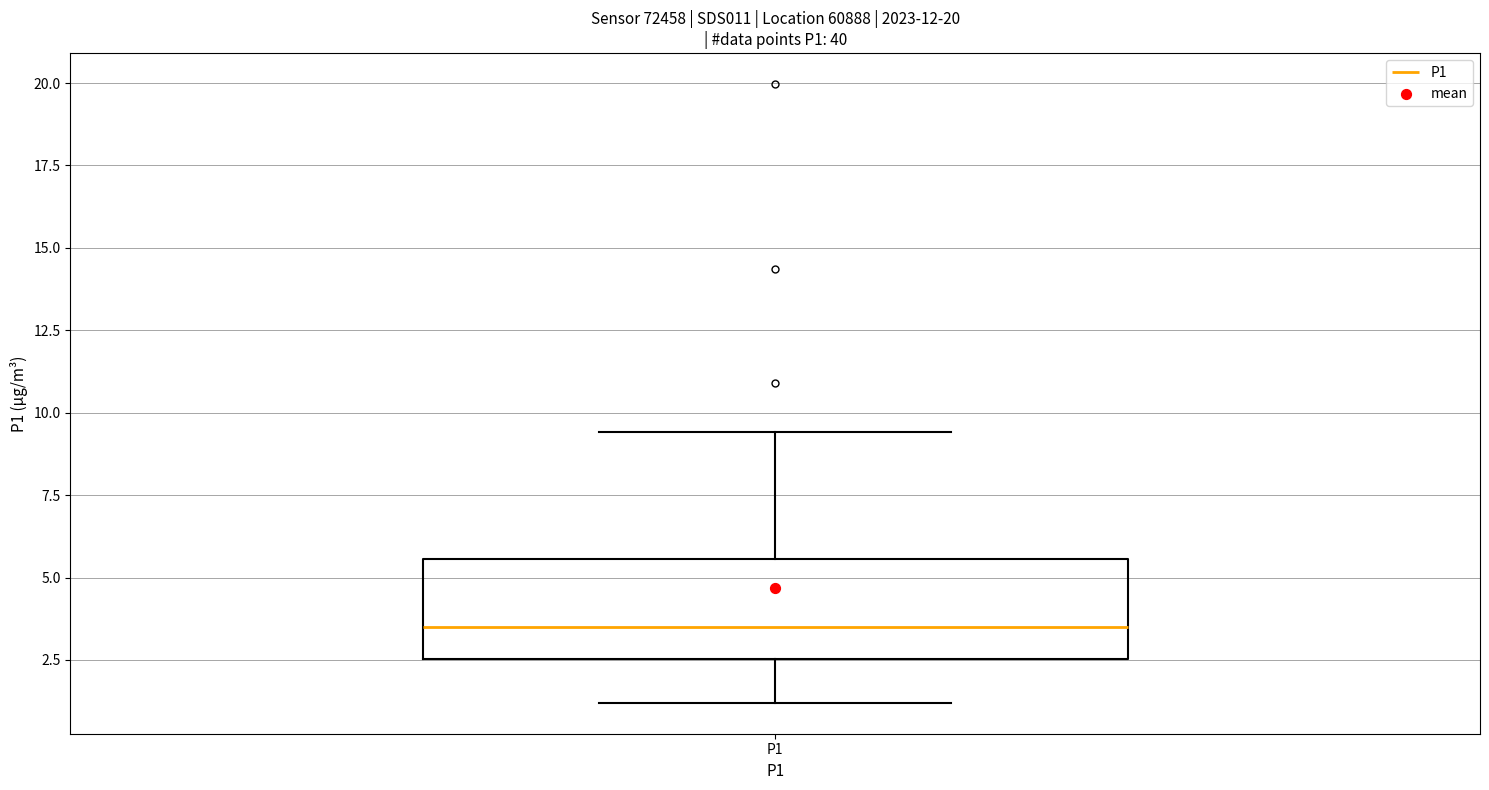

Transcribe this box plot: give where the median line is, the range the box spans, and where the two whiskers end, as read against the y-axis. The values are not printed on the chart, so give them approximately, as read against the axis.

median 3.5, box 2.5 to 5.5, whiskers 1.0 to 9.5